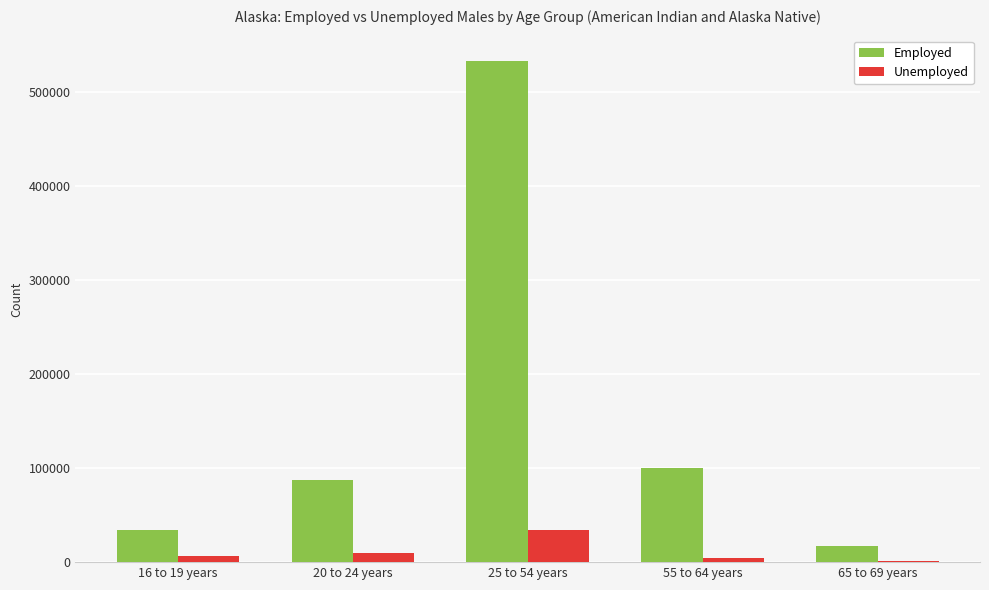

At which label is Employed closest to 275150?

55 to 64 years